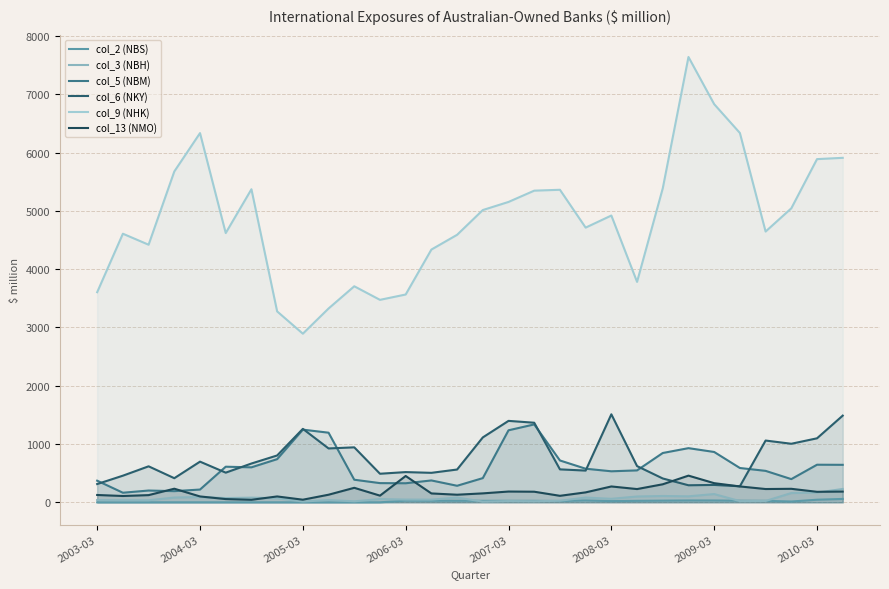

What are all the series names shown in the legend?

col_2 (NBS), col_3 (NBH), col_5 (NBM), col_6 (NKY), col_9 (NHK), col_13 (NMO)